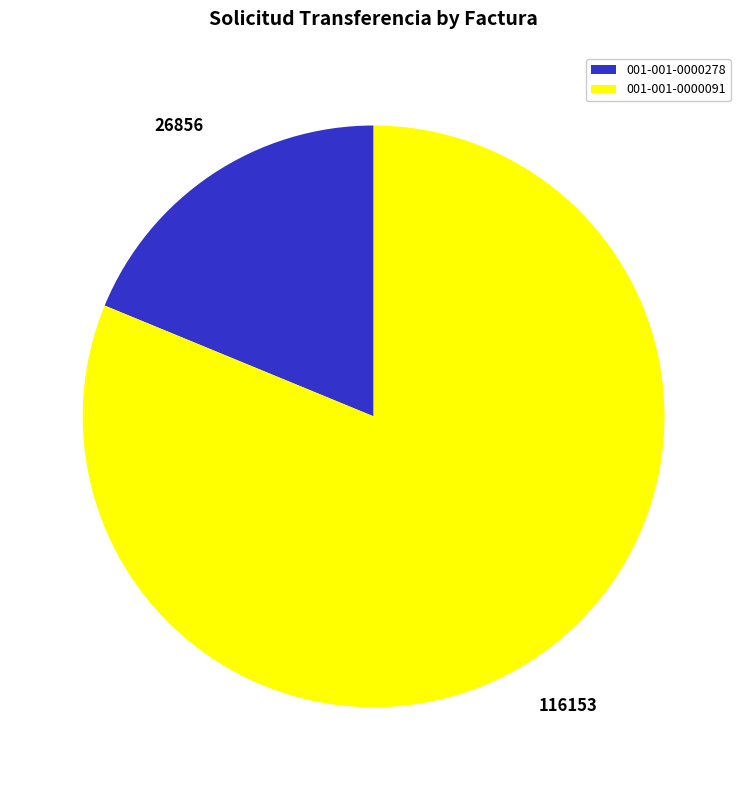

Does any single category account for the majority?

Yes